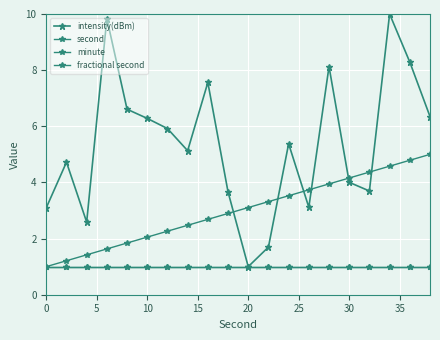

Is this an area chart (filled region under the line)?

No